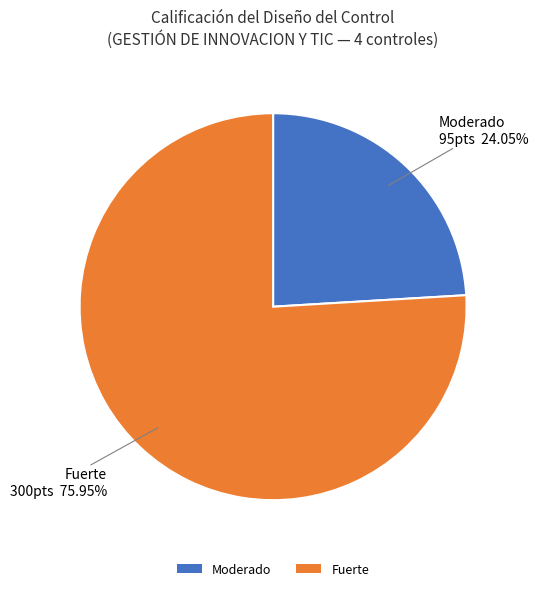

Is there any slice that represents more than half of the pie?

Yes